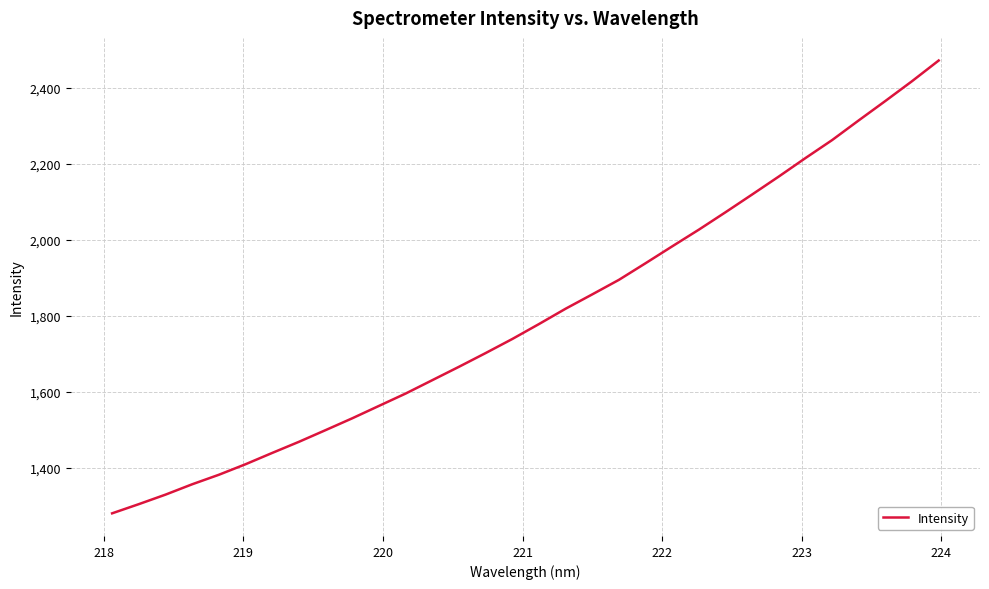

What is the difference between the maximum and minimum values?

1192.4